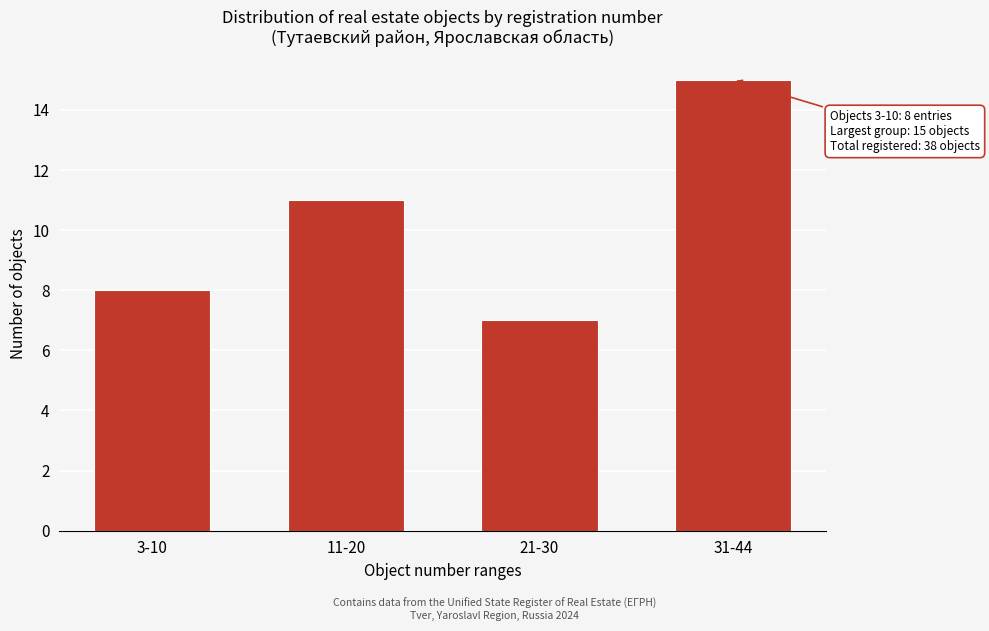

Reading left to right, list all the values displayed in this chart.

8	11	7	15